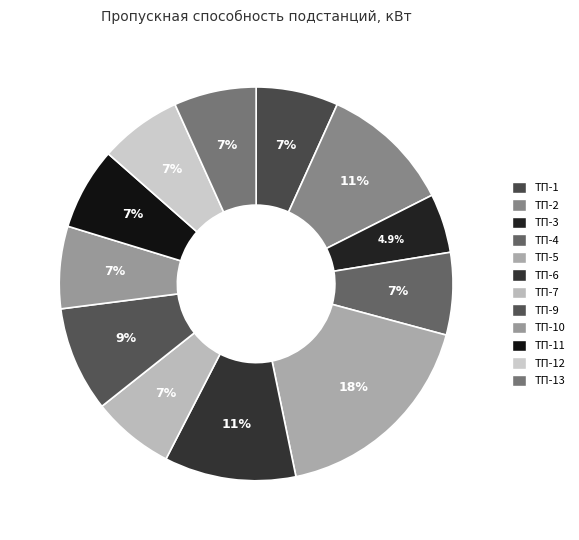

Between ТП-12 and ТП-1, which is larger?

ТП-12